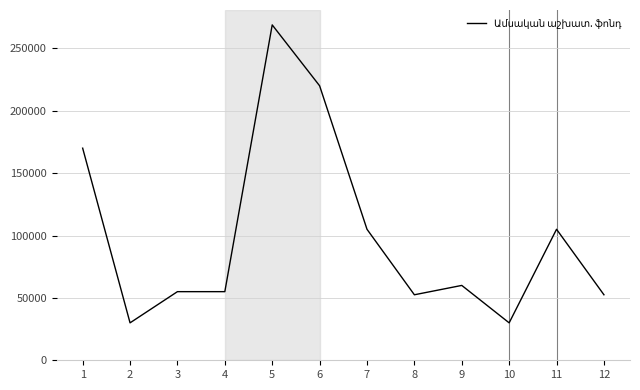

Which label corresponds to the largest value in the chart?

5